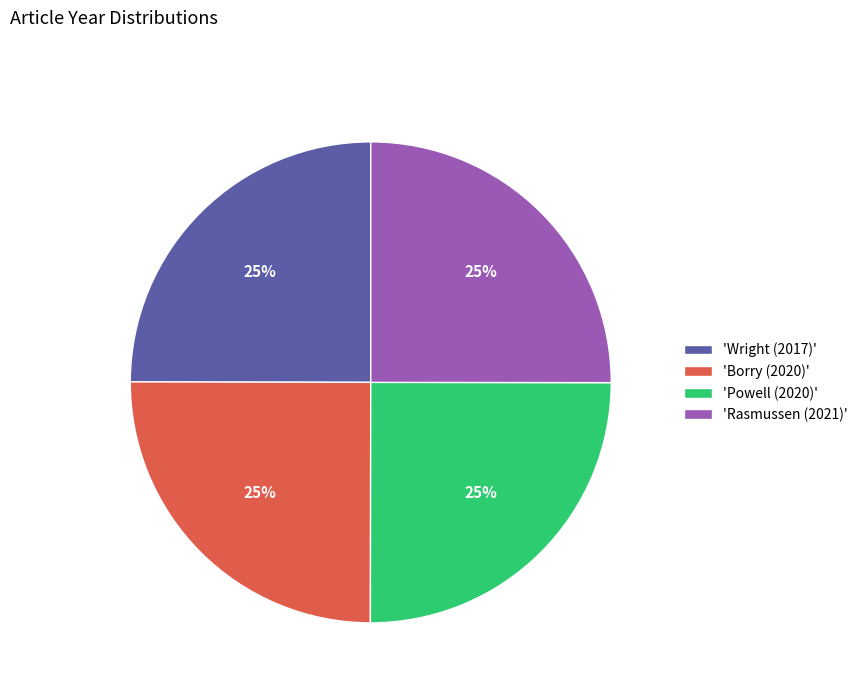

How many segments does this pie chart have?

4